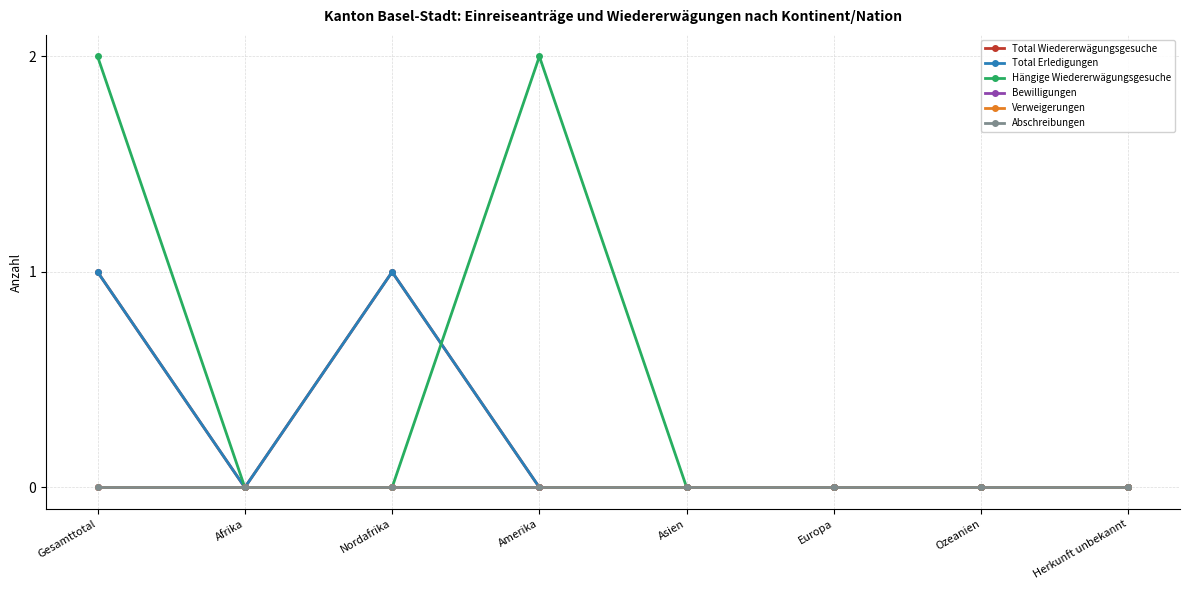

What is the greatest value displayed?

2